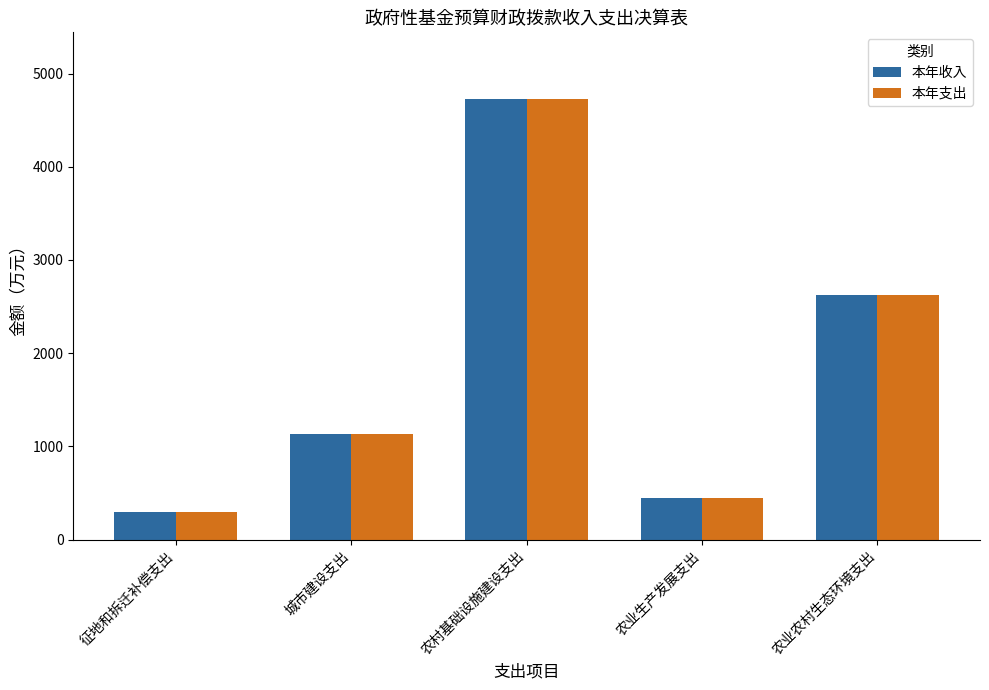

What is the difference between the maximum and minimum values in the 本年支出 series?

4429.9